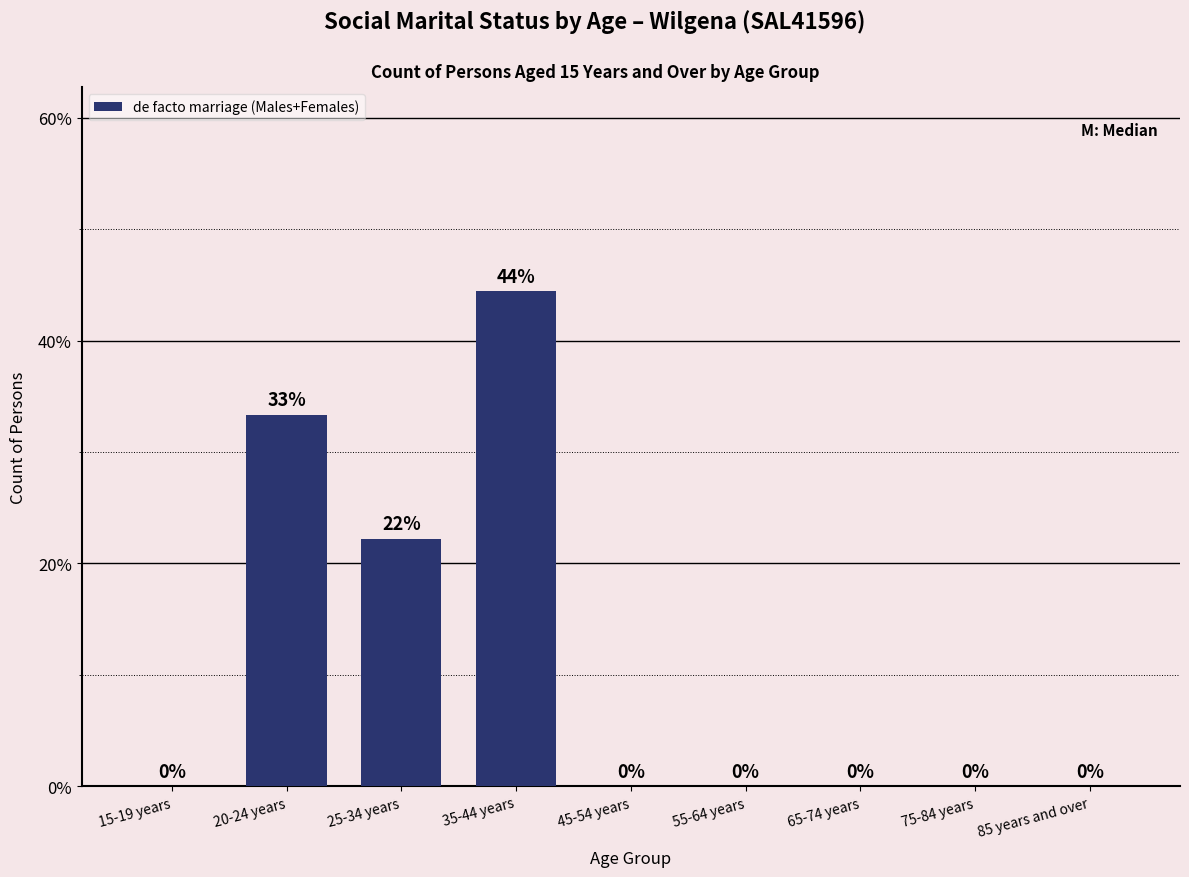

Where is the data nearest to the value 22?

25-34 years